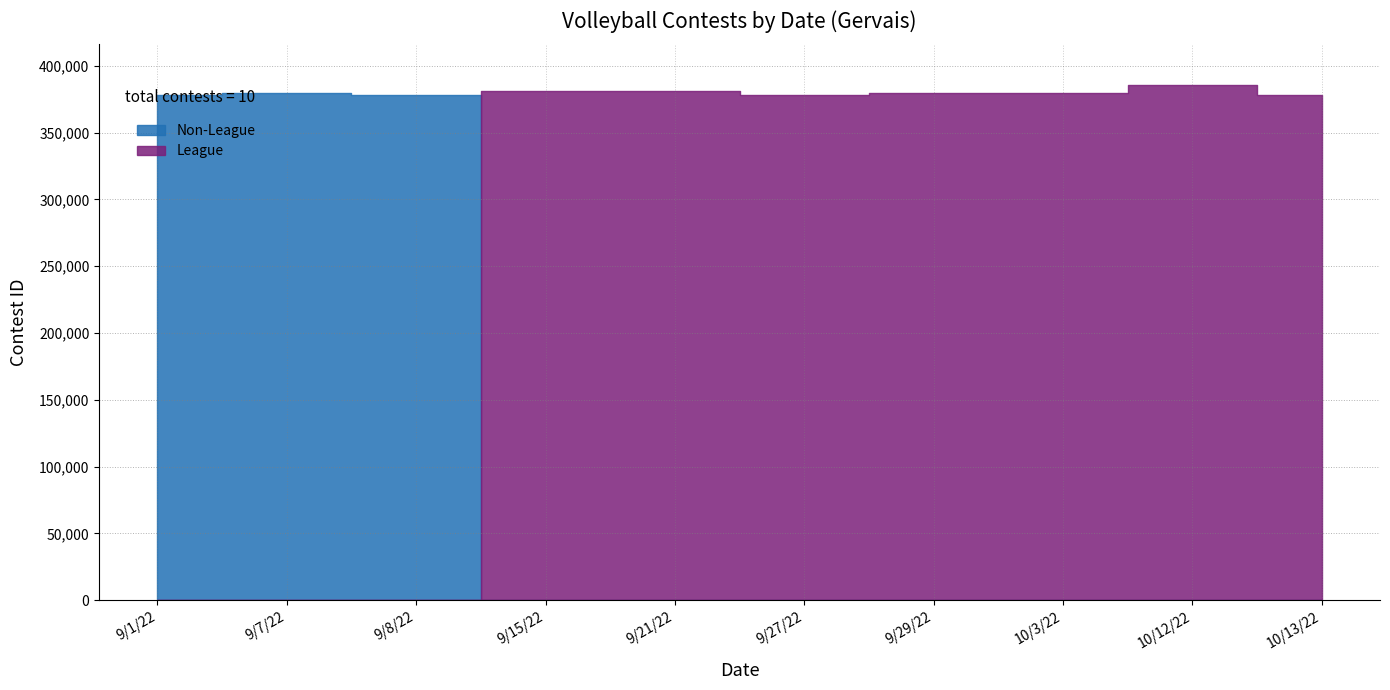

True or false: there are more than 0 points higher than both neighbors.

True